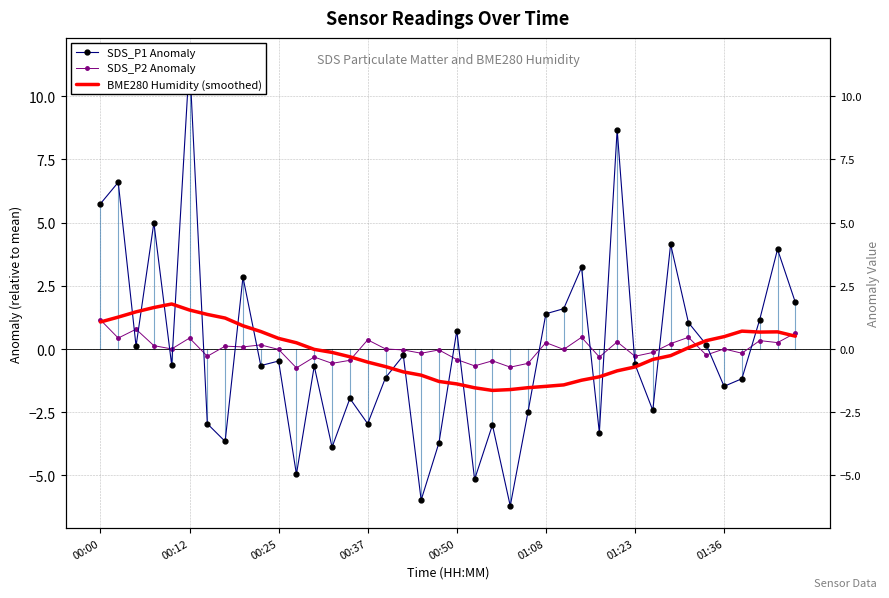

Rank the series at 17 from highest to lowest value.

SDS_P2 Anomaly, SDS_P1 Anomaly, BME280 Humidity (smoothed)